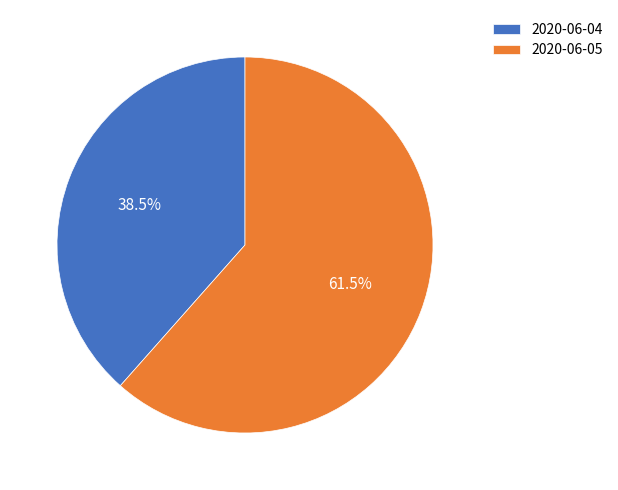

Count the number of slices in the pie.

2